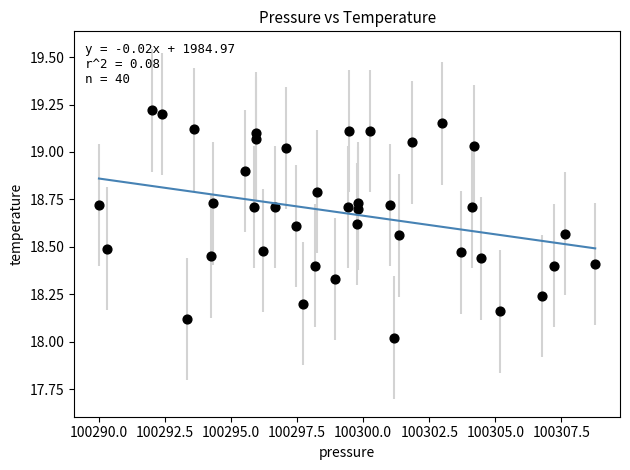

What is the range of X values (max minus min)?

18.8